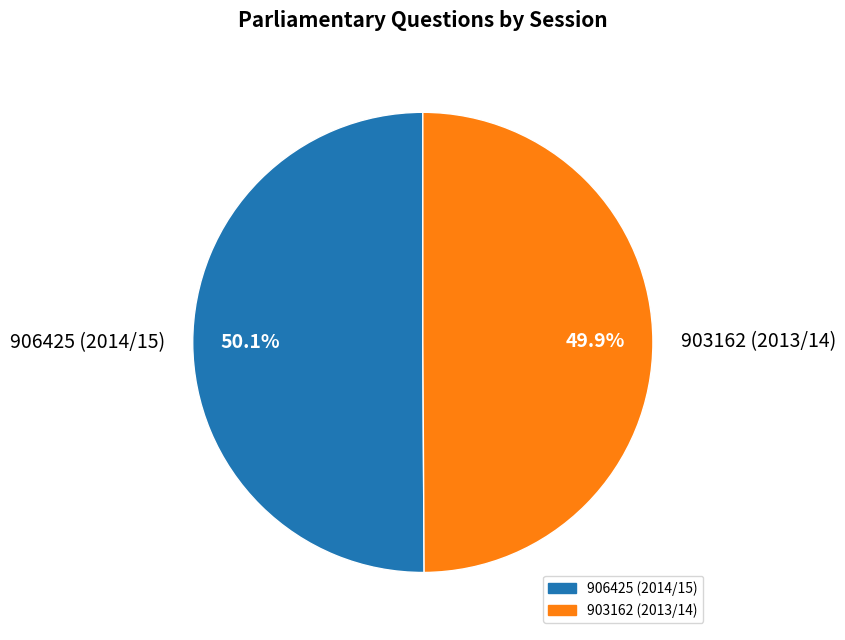

Do 903162 (2013/14) and 906425 (2014/15) together represent more than half of the pie?

Yes